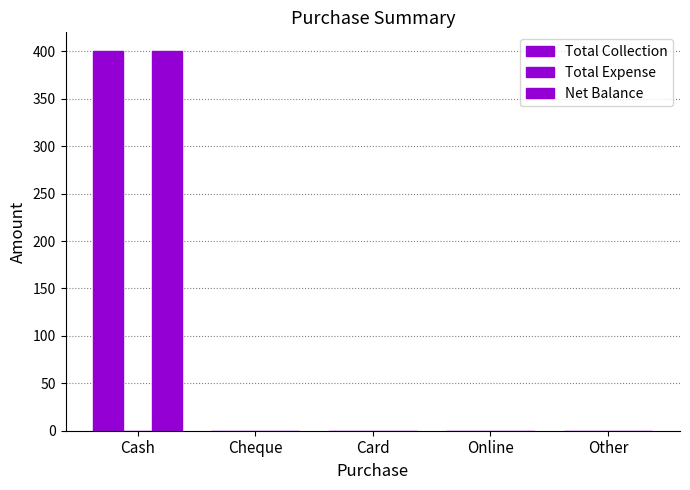

How many data points does each series have?

5